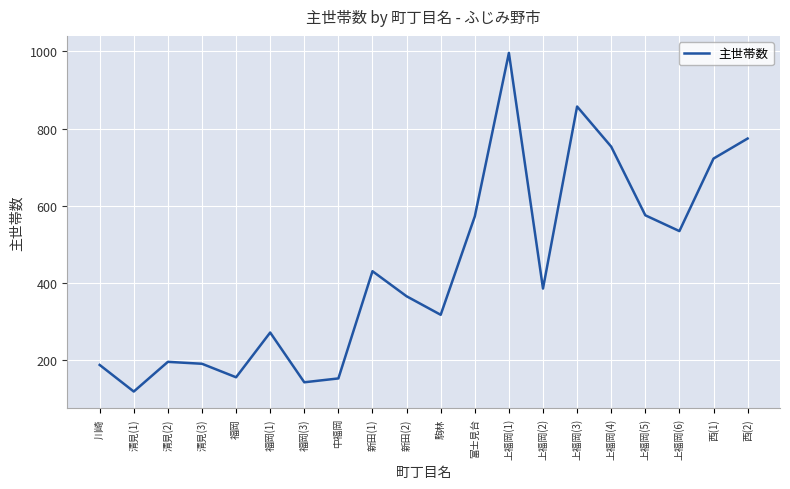

At which category does the chart reach its peak across all series?

上福岡(1)